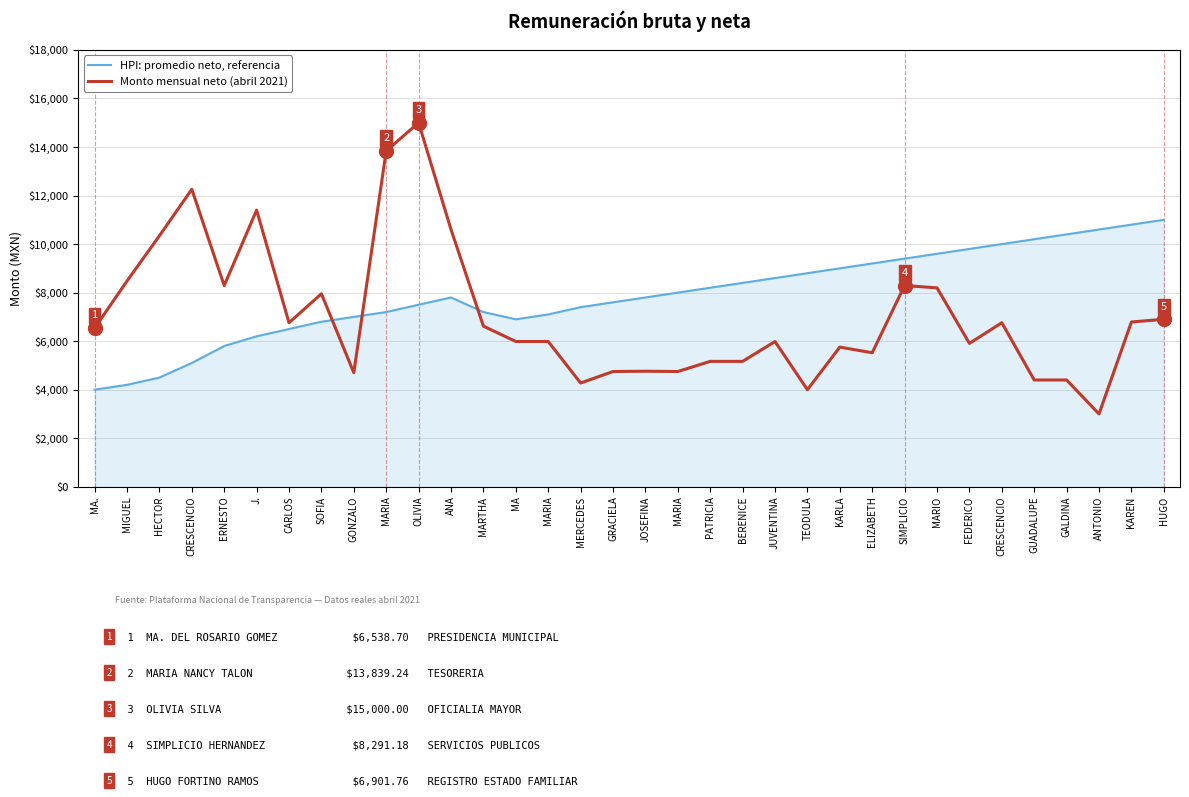

Does the chart display data point markers on the line(s)?

No